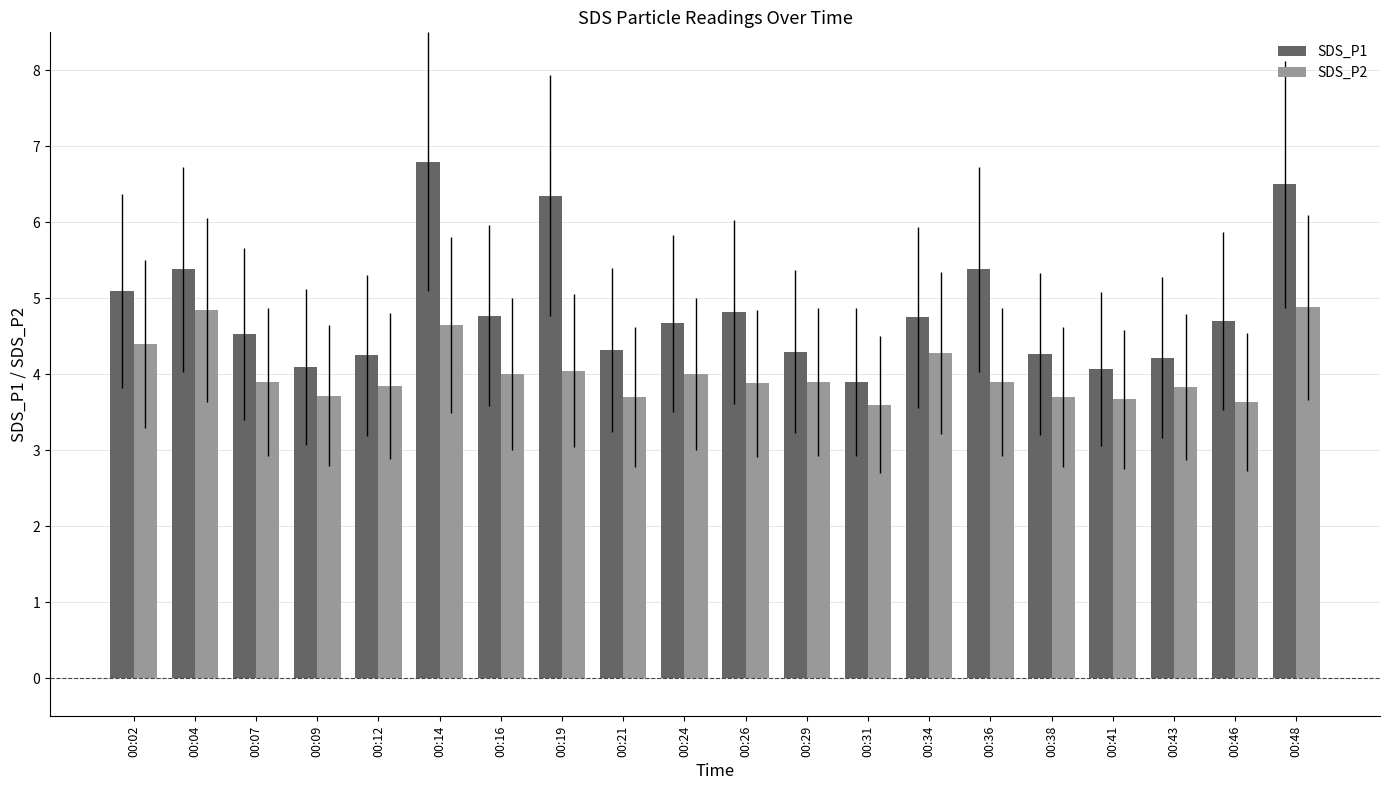

List the series in order of their overall mean, lowest first.

SDS_P2, SDS_P1